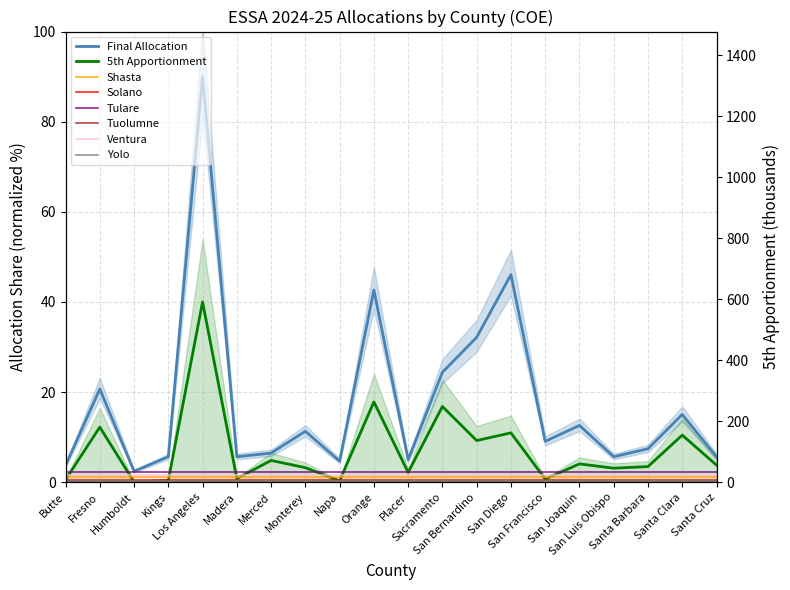

What position from the left is Orange?

10